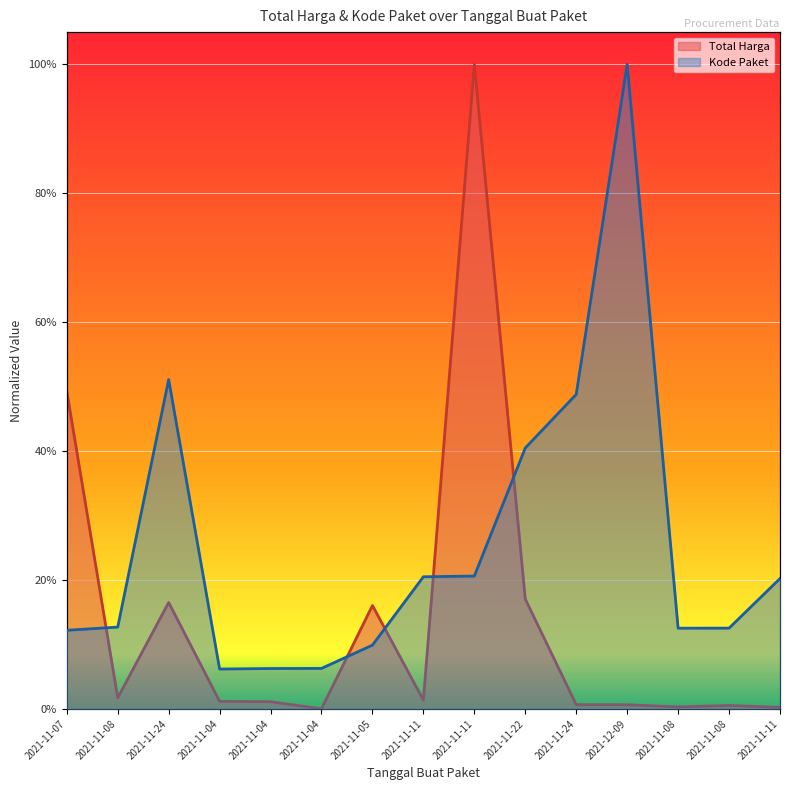

What is the difference between the maximum and minimum values in the Total Harga series?

1.0